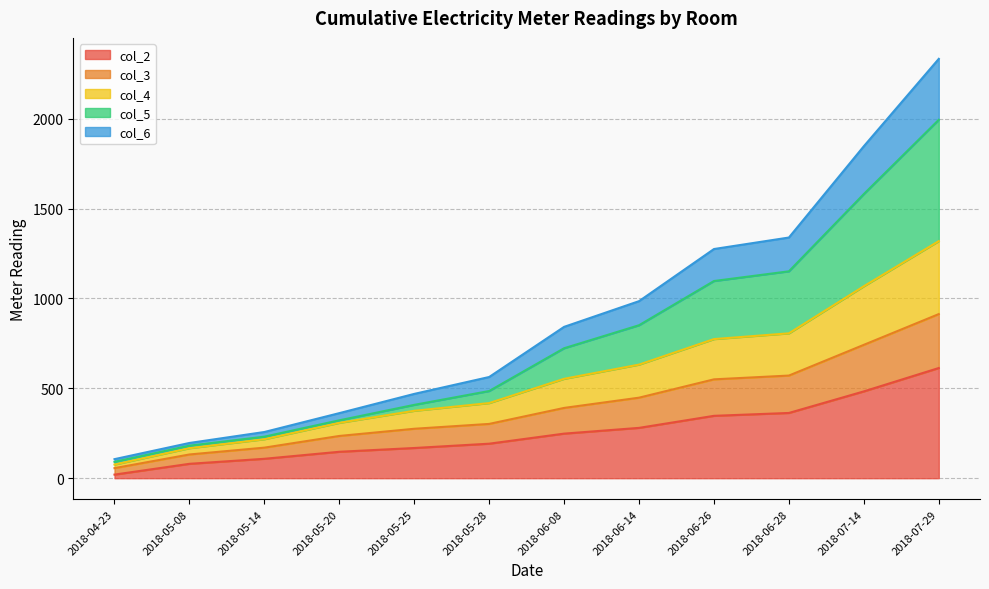

Is the value of col_5 at 2018-07-29 greater than the value of col_2 at 2018-06-14?

Yes